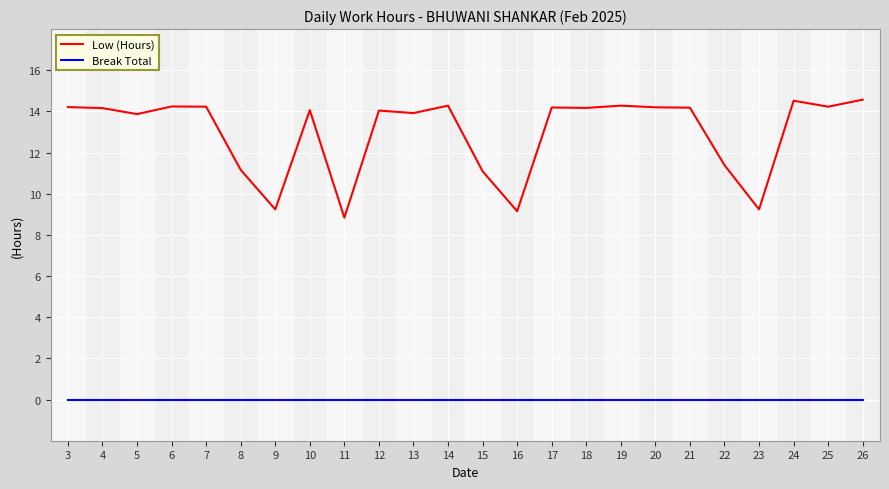

List the series in order of their overall mean, lowest first.

Break Total, Low (Hours)